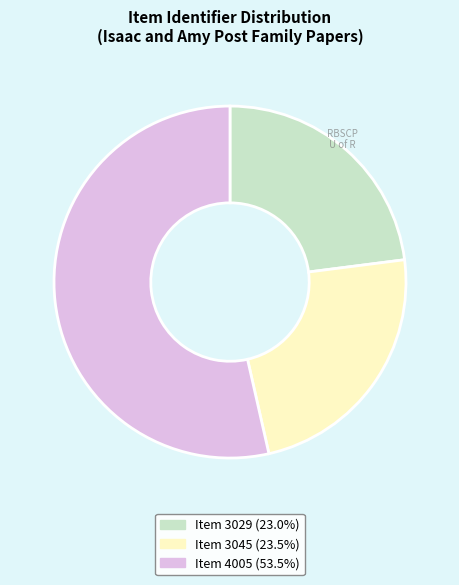

What is the ratio of the value at Item 3029 (23.0%) to the value at Item 4005 (53.5%)?

0.4